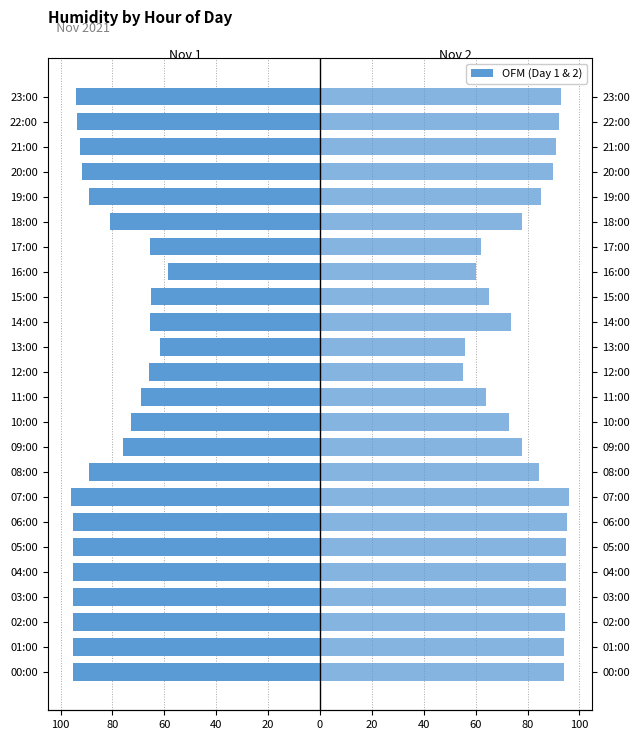

What is the approximate value of Nov 2, 2021 at 09:00?

77.9